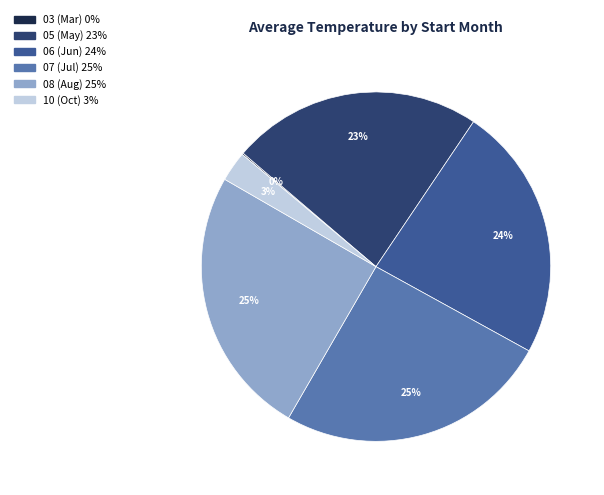

To the nearest percent, what is the difference between the largest and smallest slice percentages?

25%